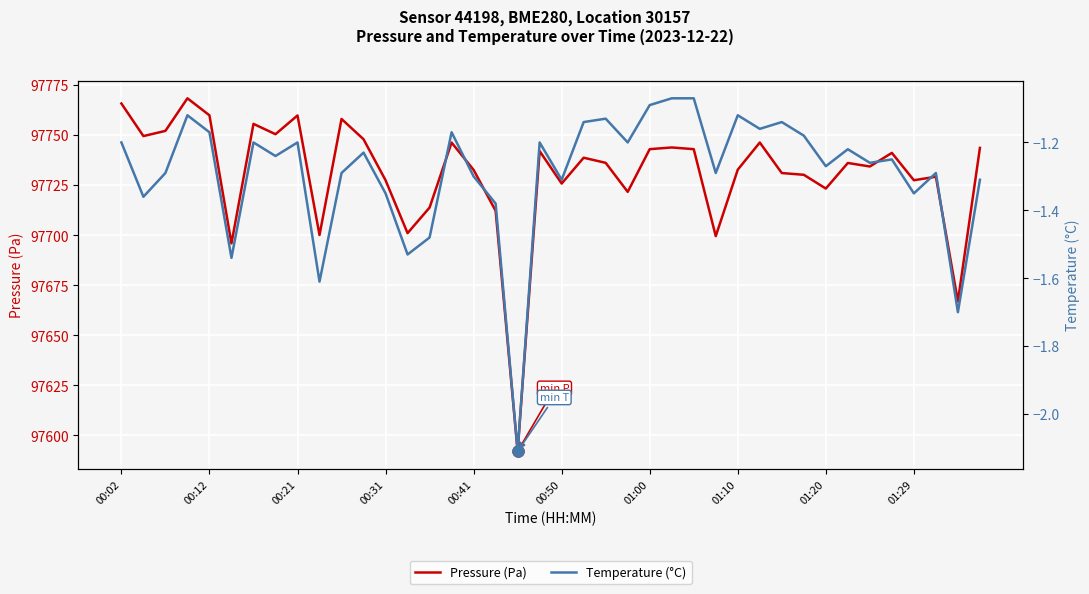

What is the value of the Pressure (Pa) point at the 21st from the left?

97725.8